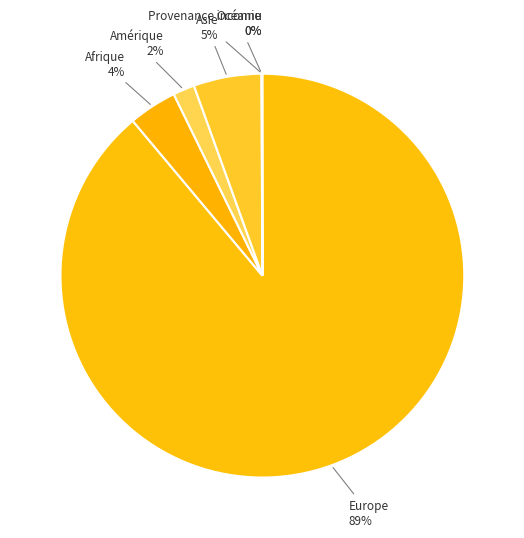

Which category has the biggest portion of the pie?

Europe